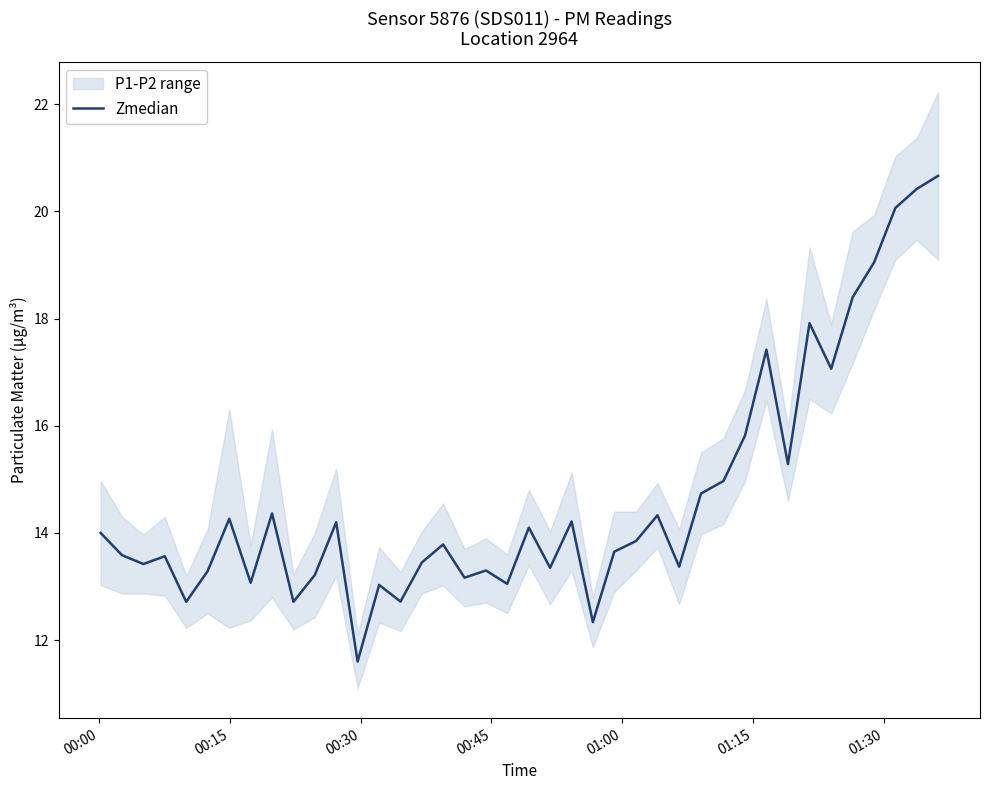

What is the maximum value shown in the chart?

20.7